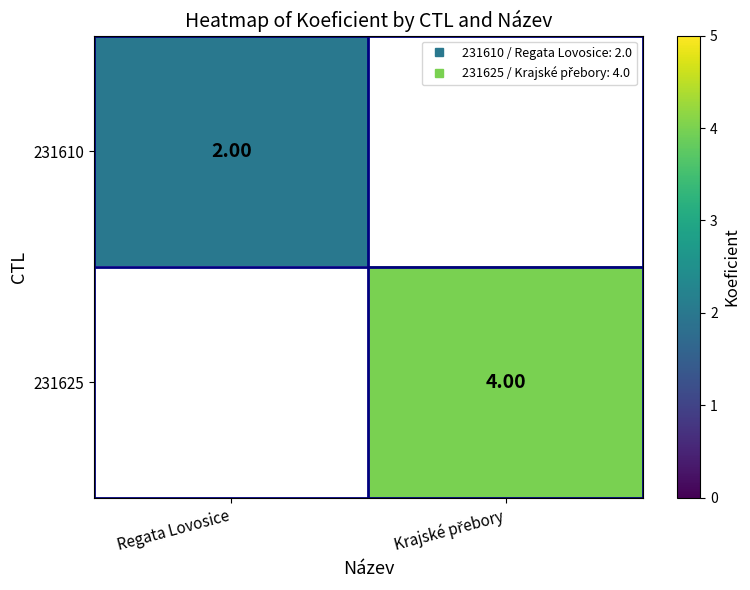

Which series has the largest range (max minus min)?

231610